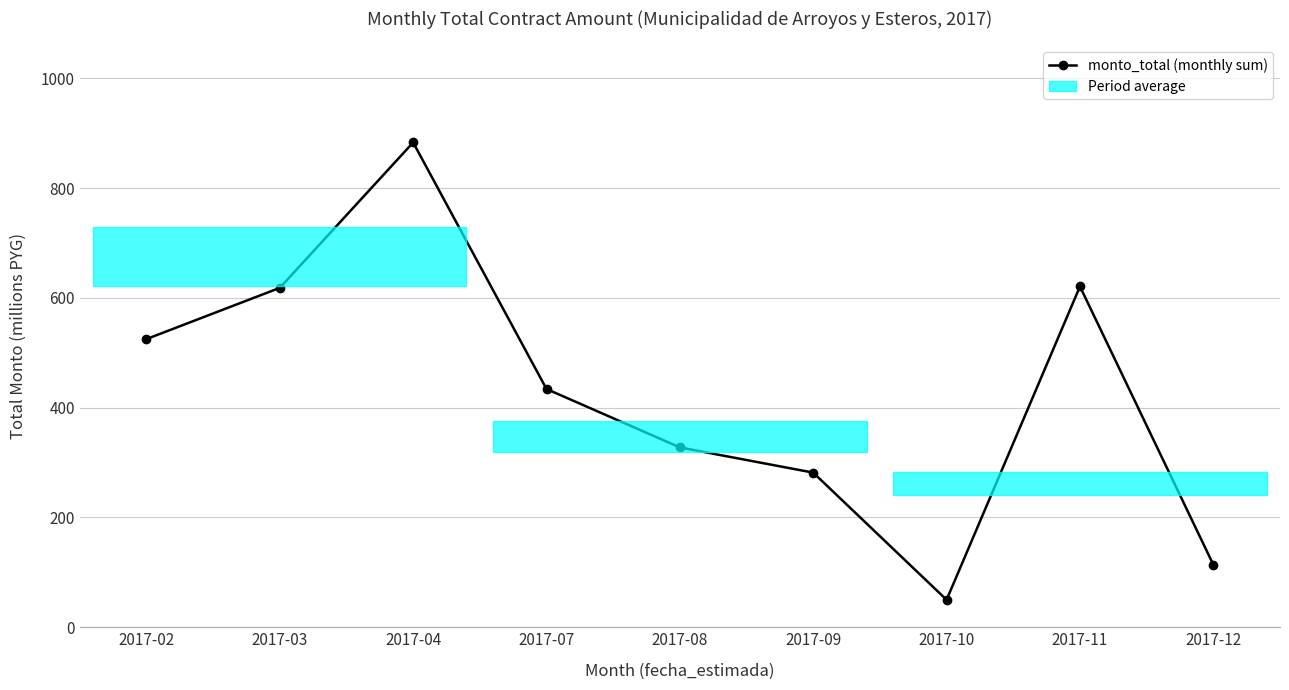

Approximately how many times larger is the value at 2017-11 compared to 2017-12?

5.4